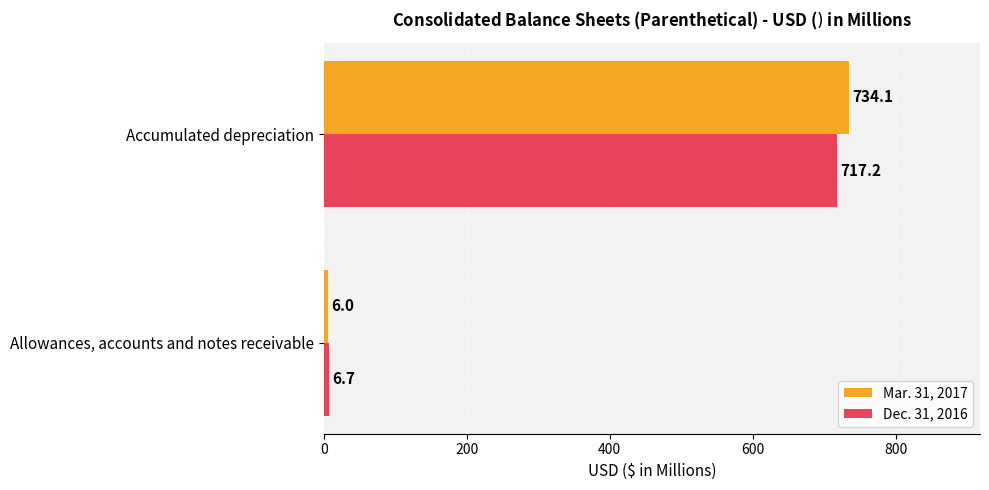

Read the Mar. 31, 2017 value at Accumulated depreciation.

734.1